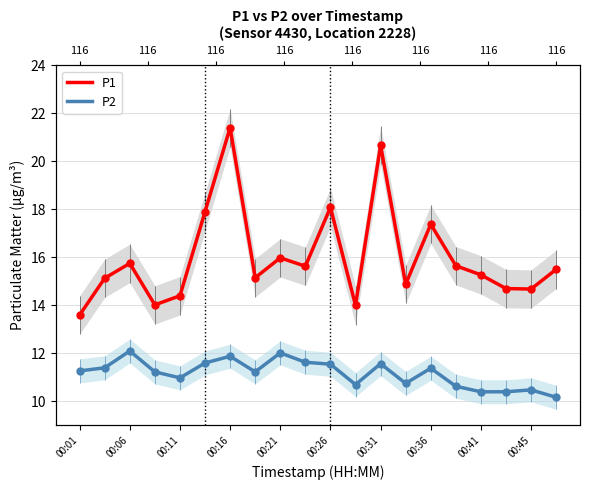

Which series reaches the minimum Y coordinate?

P2